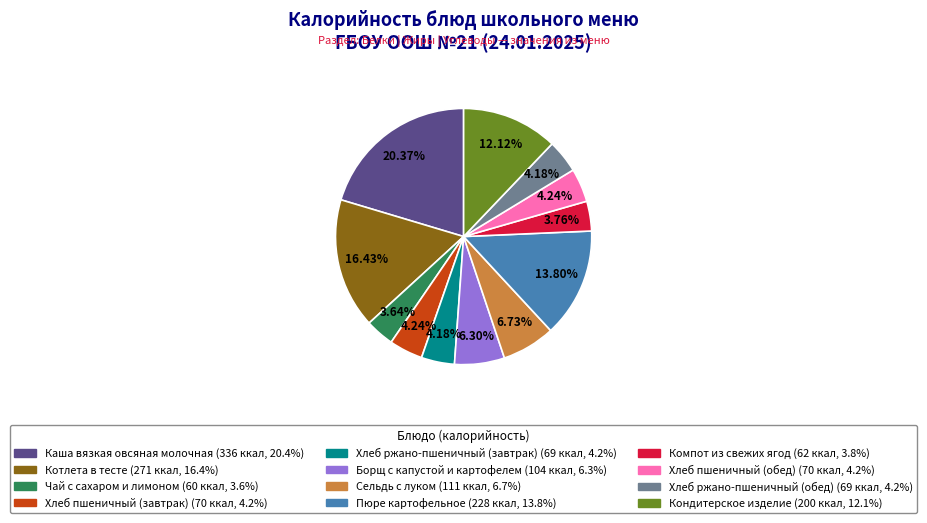

True or false: Борщ с капустой и картофелем accounts for 6% of the total.

True